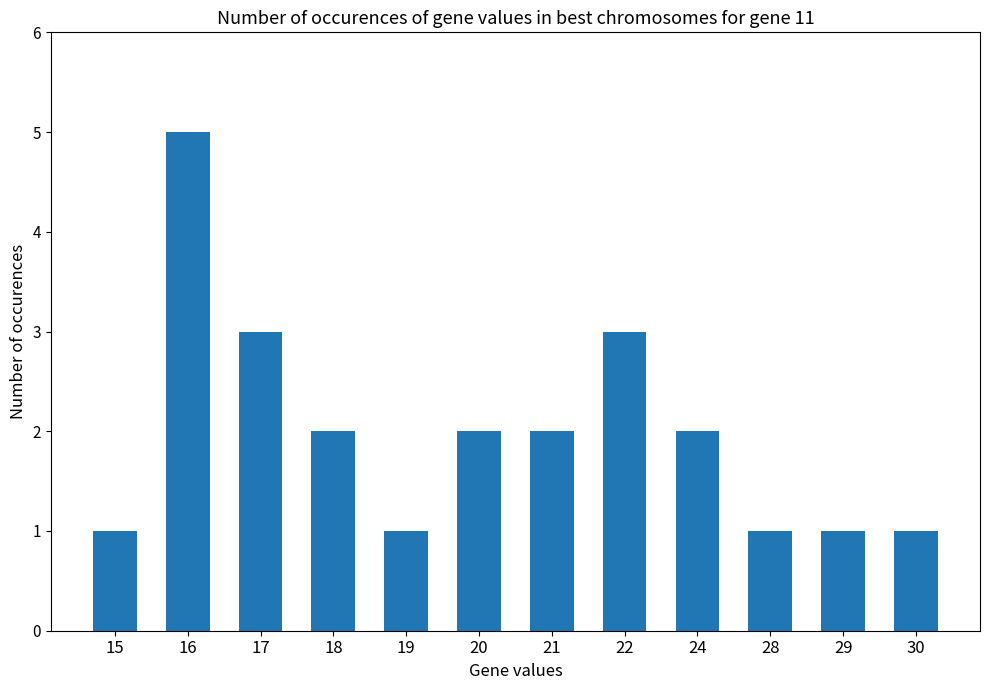

Reading left to right, what are all the values shown in this chart?

1	5	3	2	1	2	2	3	2	1	1	1